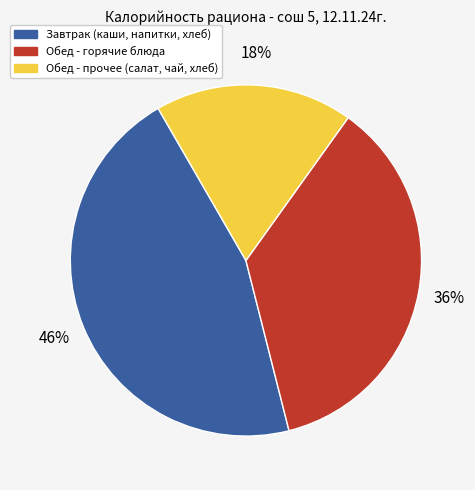

To the nearest percent, what is the average slice percentage?

33%